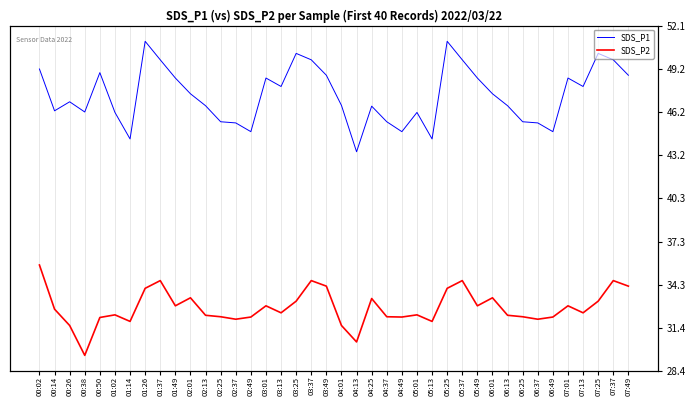

At which category is the sum across all series the highest?

01:26